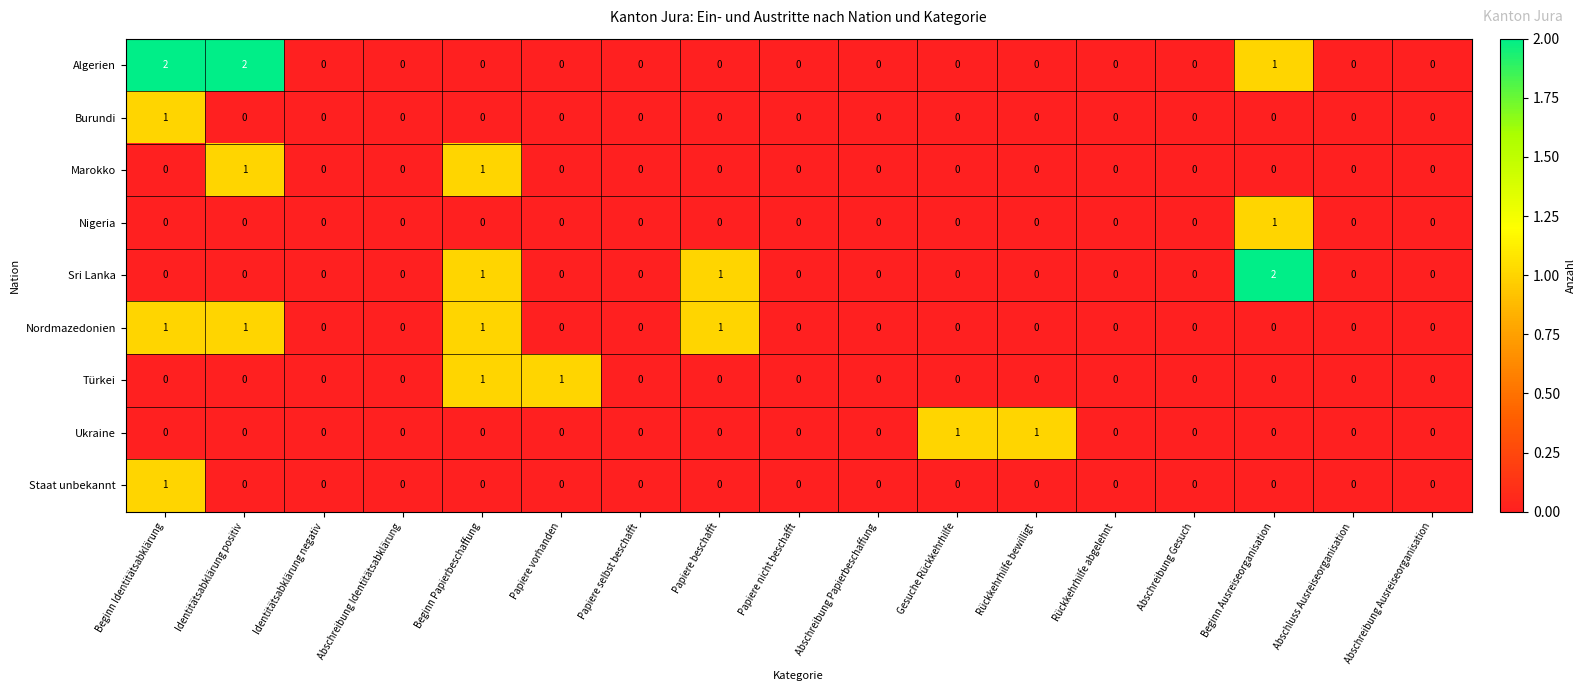

What is the total value across all series at Beginn Identitätsabklärung?

5